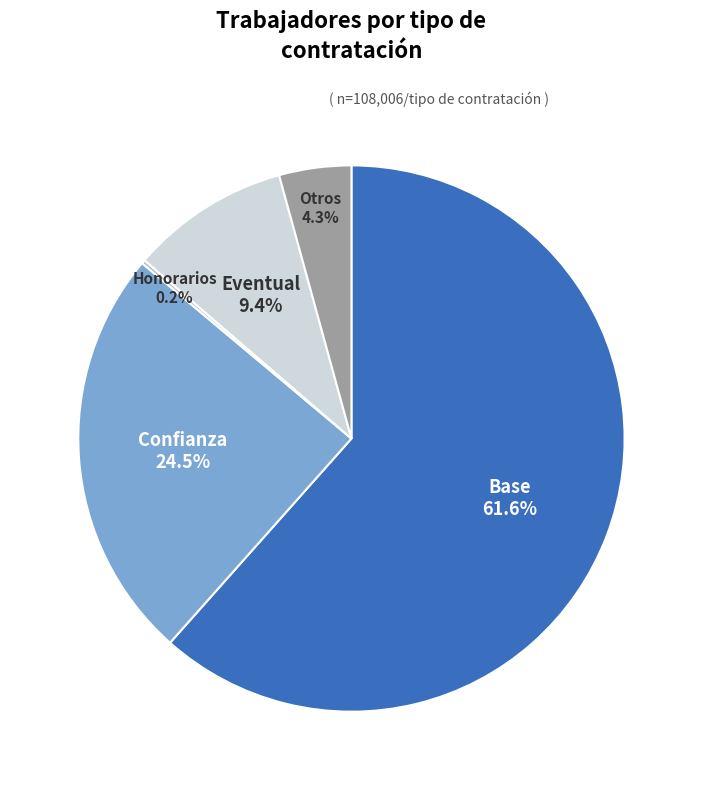

Does any single category account for the majority?

Yes